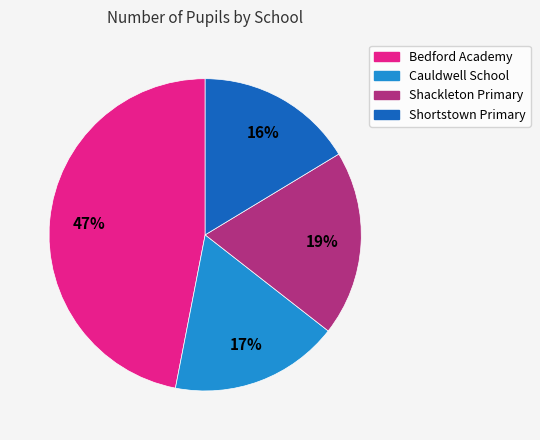

To the nearest percent, what is the average slice percentage?

25%